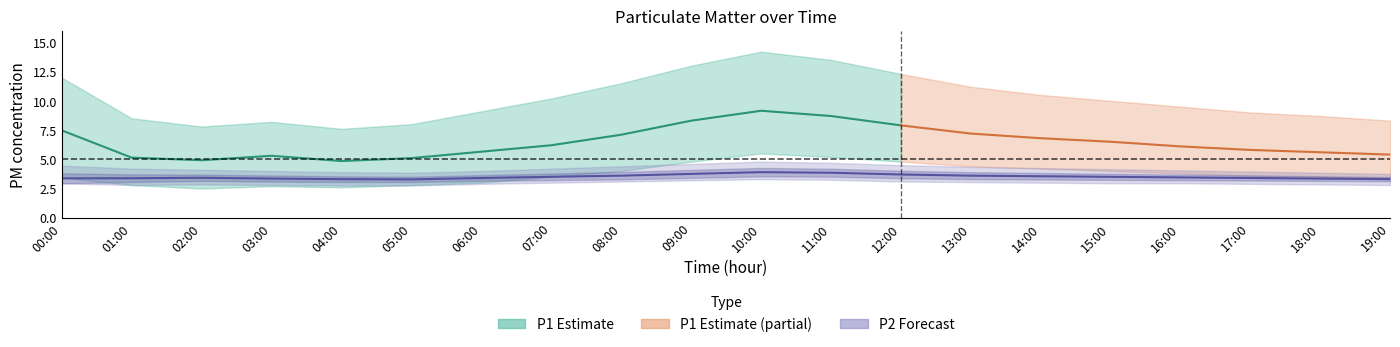

Reading right to left, extract all data points from this chart.

P1_mean: 19:00=5.4	18:00=5.6	17:00=5.8	16:00=6.1	15:00=6.5	14:00=6.8	13:00=7.2	12:00=7.9	11:00=8.7	10:00=9.2	09:00=8.3	08:00=7.1	07:00=6.2	06:00=5.7	05:00=5.1	04:00=4.8	03:00=5.3	02:00=4.9	01:00=5.1	00:00=7.5
P1_upper: 19:00=8.3	18:00=8.7	17:00=9.0	16:00=9.5	15:00=10.0	14:00=10.5	13:00=11.2	12:00=12.3	11:00=13.5	10:00=14.2	09:00=13.0	08:00=11.5	07:00=10.2	06:00=9.1	05:00=8.0	04:00=7.6	03:00=8.2	02:00=7.8	01:00=8.5	00:00=12.0
P1_lower: 19:00=3.4	18:00=3.5	17:00=3.6	16:00=3.8	15:00=4.0	14:00=4.2	13:00=4.4	12:00=4.8	11:00=5.2	10:00=5.5	09:00=4.8	08:00=4.0	07:00=3.5	06:00=3.0	05:00=2.8	04:00=2.6	03:00=2.7	02:00=2.5	01:00=2.8	00:00=3.4
P2_mean: 19:00=3.3	18:00=3.4	17:00=3.4	16:00=3.5	15:00=3.5	14:00=3.5	13:00=3.6	12:00=3.7	11:00=3.9	10:00=3.9	09:00=3.8	08:00=3.6	07:00=3.5	06:00=3.4	05:00=3.3	04:00=3.3	03:00=3.4	02:00=3.4	01:00=3.4	00:00=3.4
P2_upper: 19:00=3.8	18:00=3.9	17:00=4.0	16:00=4.0	15:00=4.2	14:00=4.2	13:00=4.3	12:00=4.5	11:00=4.7	10:00=4.8	09:00=4.6	08:00=4.4	07:00=4.2	06:00=4.0	05:00=3.9	04:00=3.9	03:00=4.0	02:00=4.1	01:00=4.2	00:00=4.5
P2_lower: 19:00=2.8	18:00=2.9	17:00=2.9	16:00=3.0	15:00=3.0	14:00=3.0	13:00=3.0	12:00=3.1	11:00=3.2	10:00=3.3	09:00=3.2	08:00=3.1	07:00=3.0	06:00=2.9	05:00=2.8	04:00=2.8	03:00=2.8	02:00=2.9	01:00=2.8	00:00=3.0